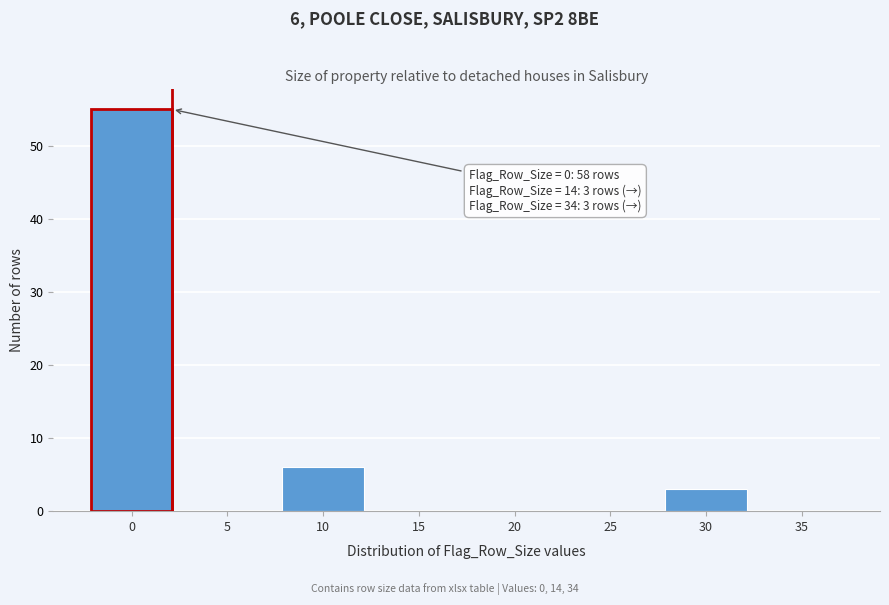

Reading right to left, transcribe all the data shown in this chart.

35=0	30=3	25=0	20=0	15=0	10=6	5=0	0=55